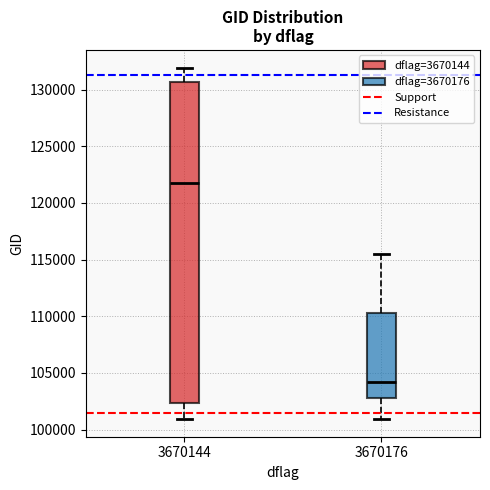

Comparing the boxes themselves (not the whiskers), which one is the tallest?

3670144